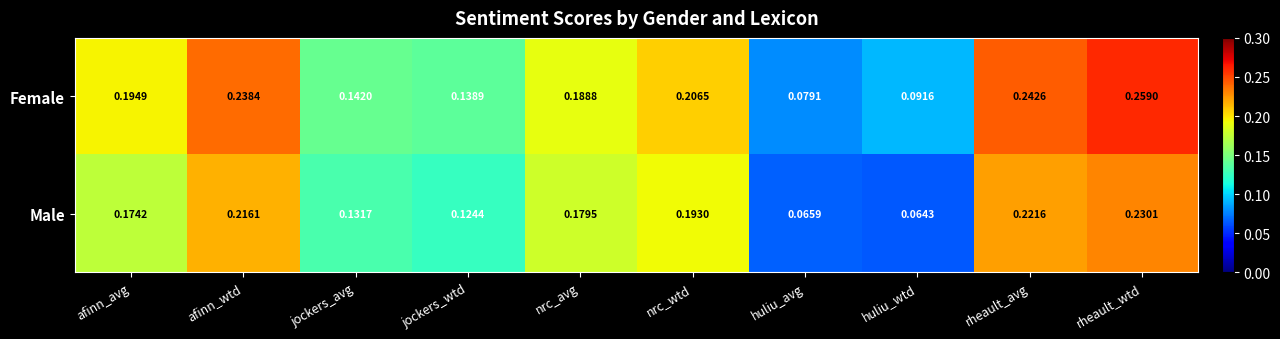

At nrc_avg, list the series in order from largest to smallest.

Female, Male